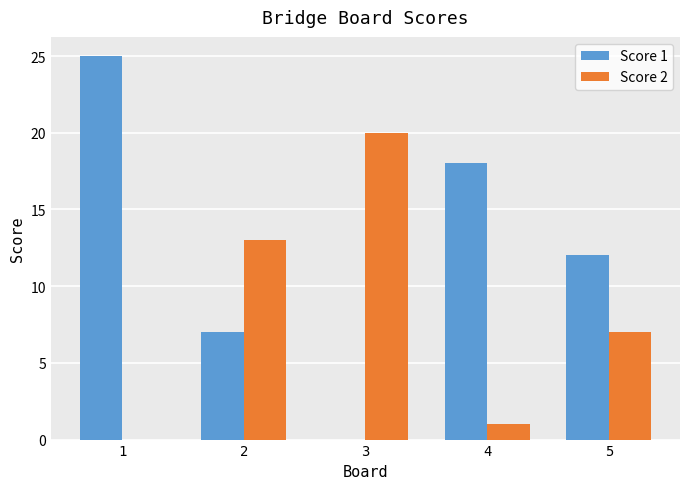

Which series changed the most between 1 and 4?

Score 1